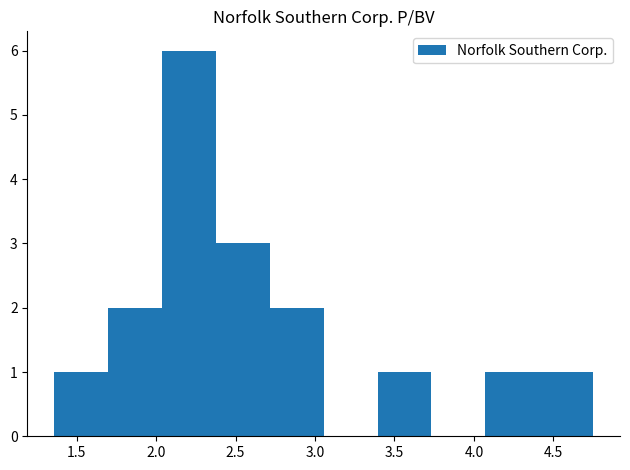

Reading left to right, list every bar in this chart as the range it spans on the x-axis followed by its height. Neither the bar edges nor the heights are printed on the chart, so give them approximately, as read against the axes.

1.35 to 1.70: 1
1.70 to 2.05: 2
2.05 to 2.40: 6
2.40 to 2.70: 3
2.70 to 3.05: 2
3.05 to 3.40: 0
3.40 to 3.75: 1
3.75 to 4.05: 0
4.05 to 4.40: 1
4.40 to 4.75: 1